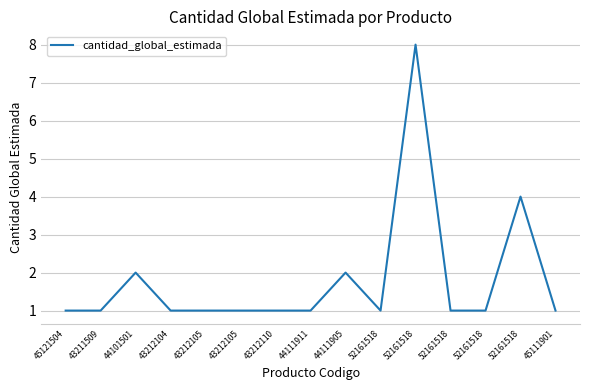

Is this an area chart (filled region under the line)?

No